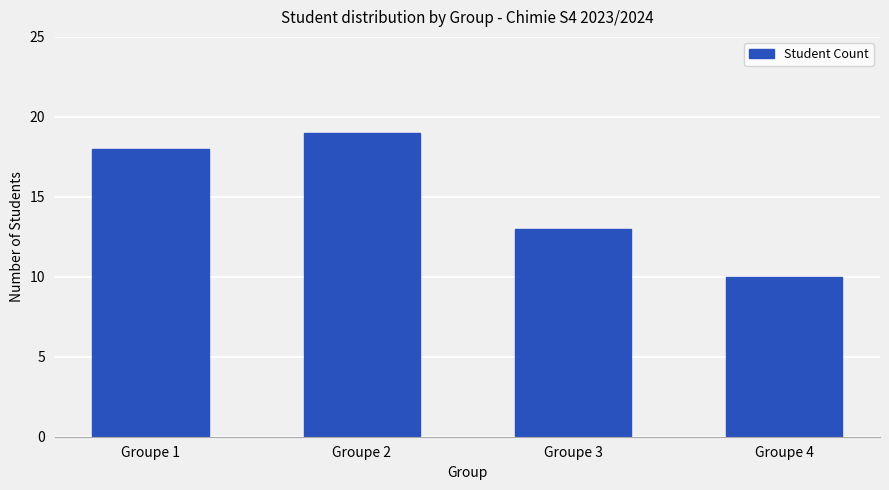

What is the ratio of the value at Groupe 2 to the value at Groupe 3?

1.5